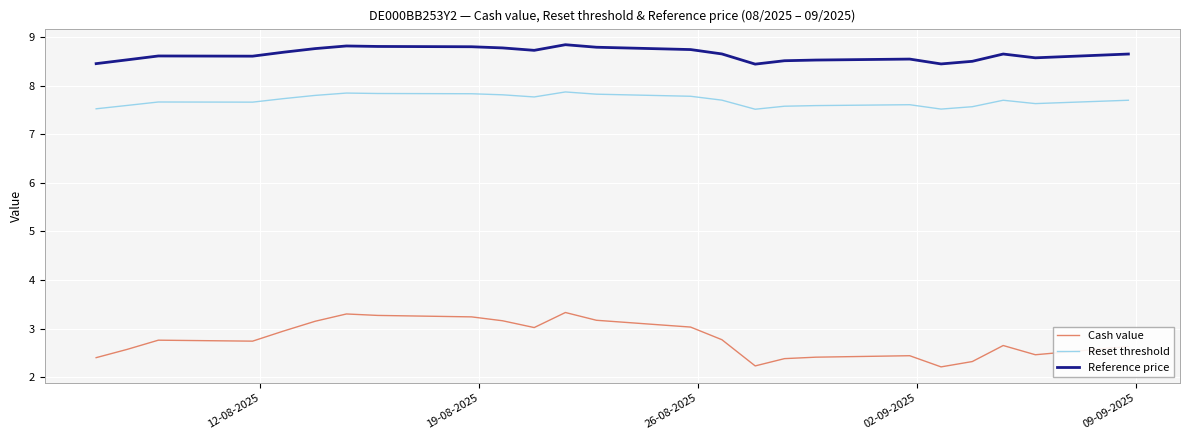

What is the difference between the maximum and minimum values in the Reset threshold series?

0.4